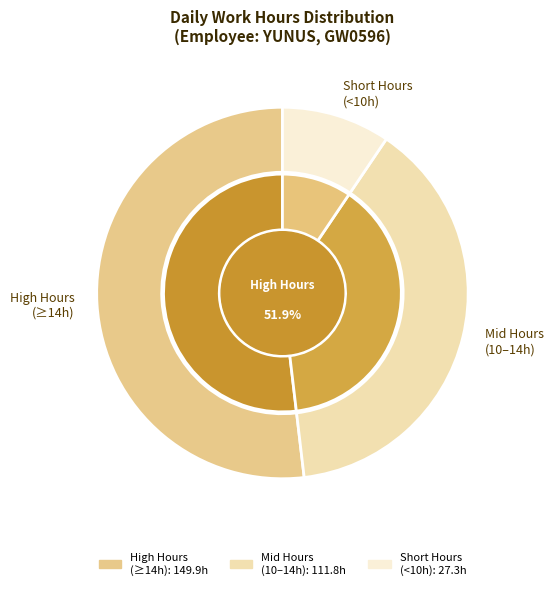

True or false: 28-Fri accounts for 1% of the total.

False